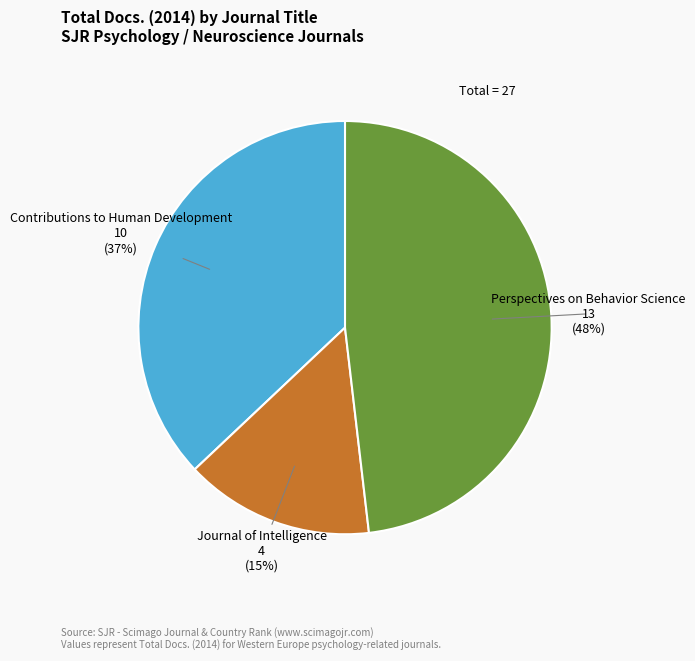

To the nearest percent, what is the difference between the largest and smallest slice percentages?

33%